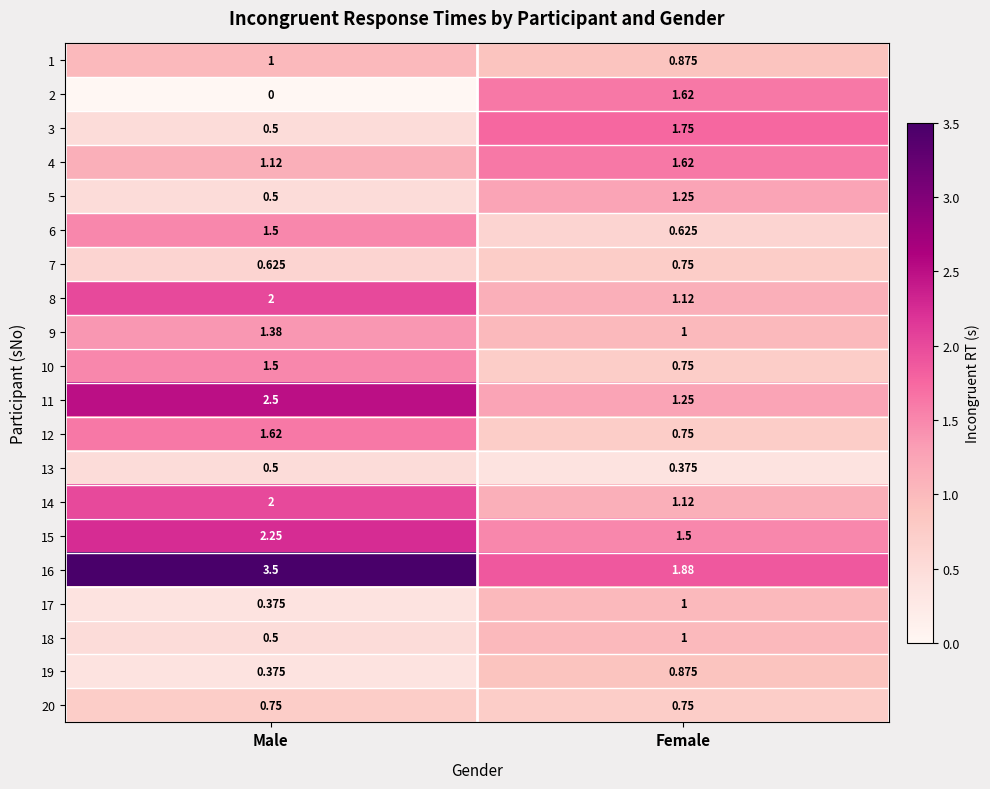

At which category is the sum across all series the highest?

Male